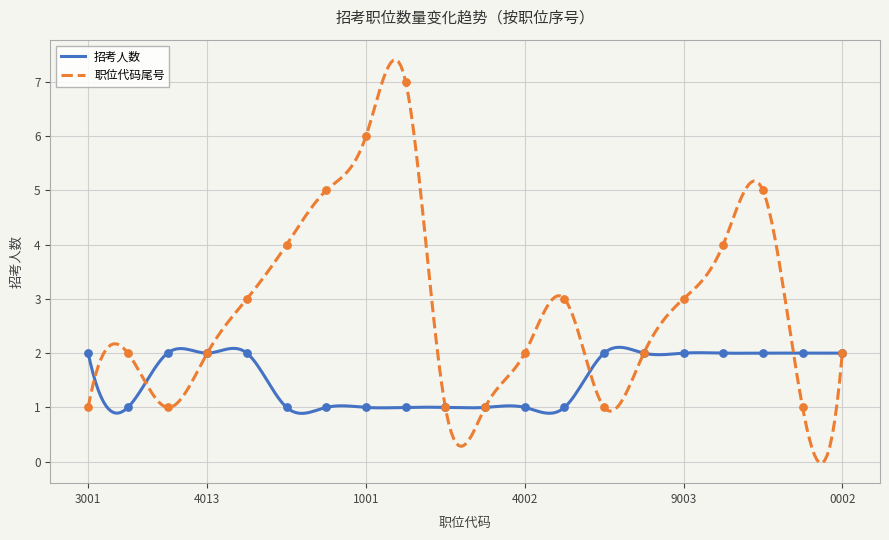

Which series has the largest Y range (max minus min)?

职位代码尾号